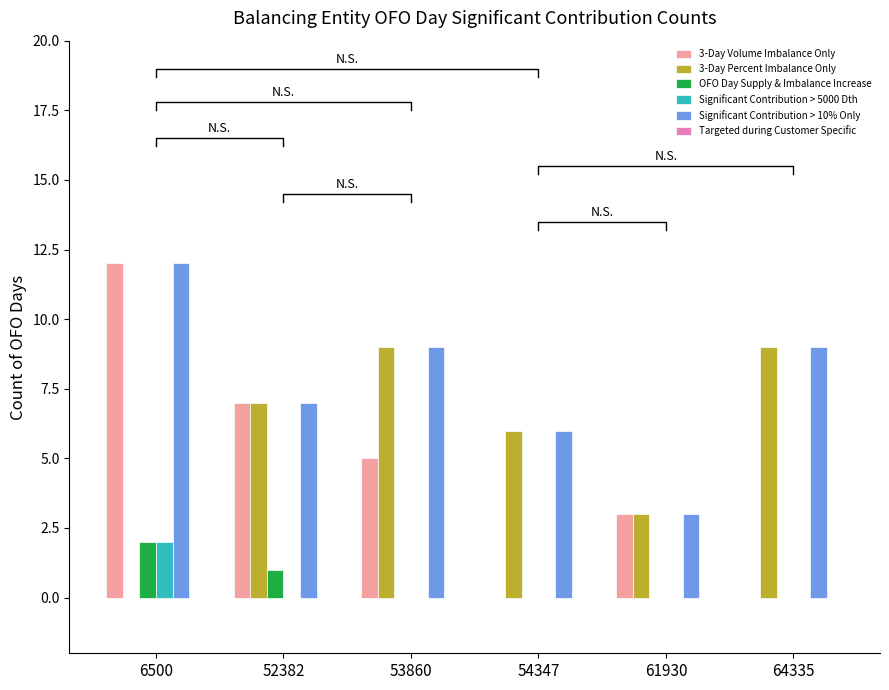

What is the maximum value shown in the chart?

12